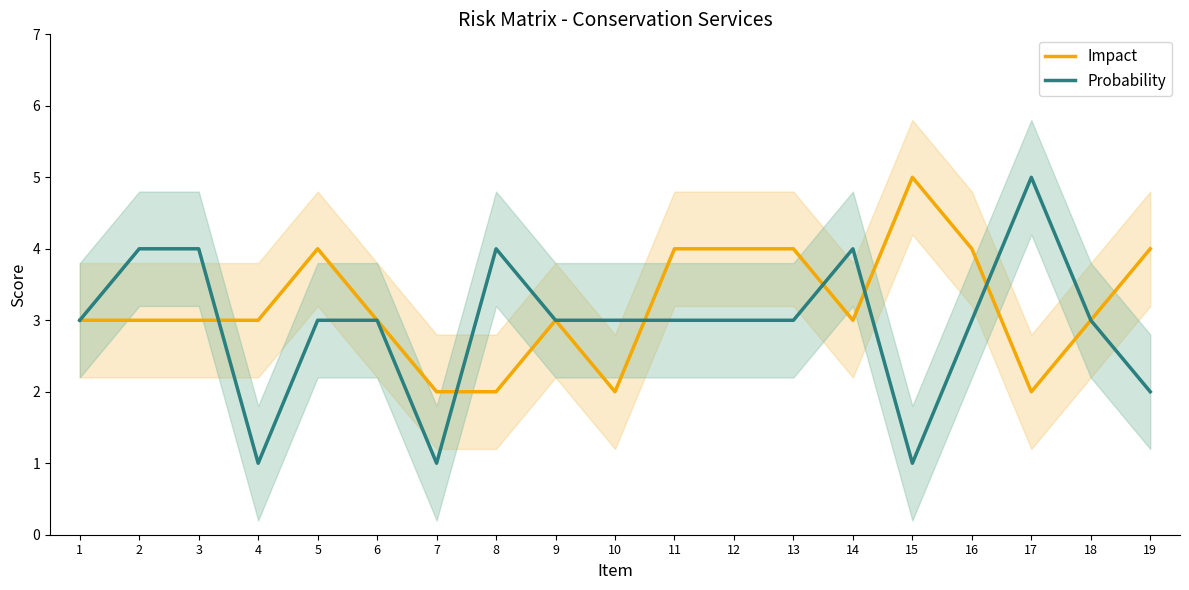

What is the highest value of the Impact series?

5